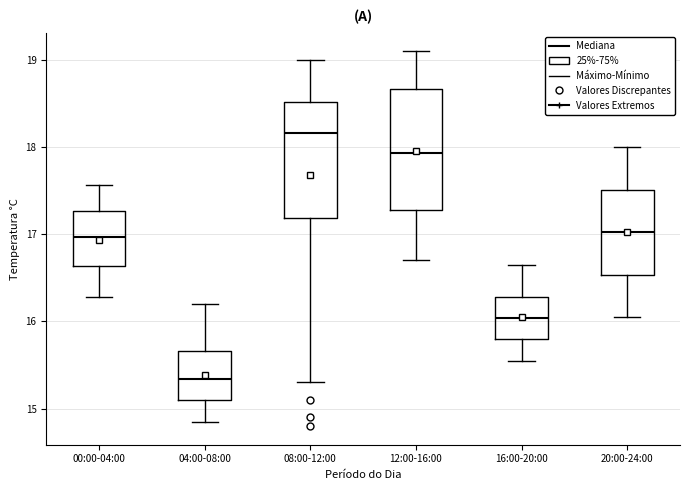

Which box's median line is the lowest?

04:00-08:00